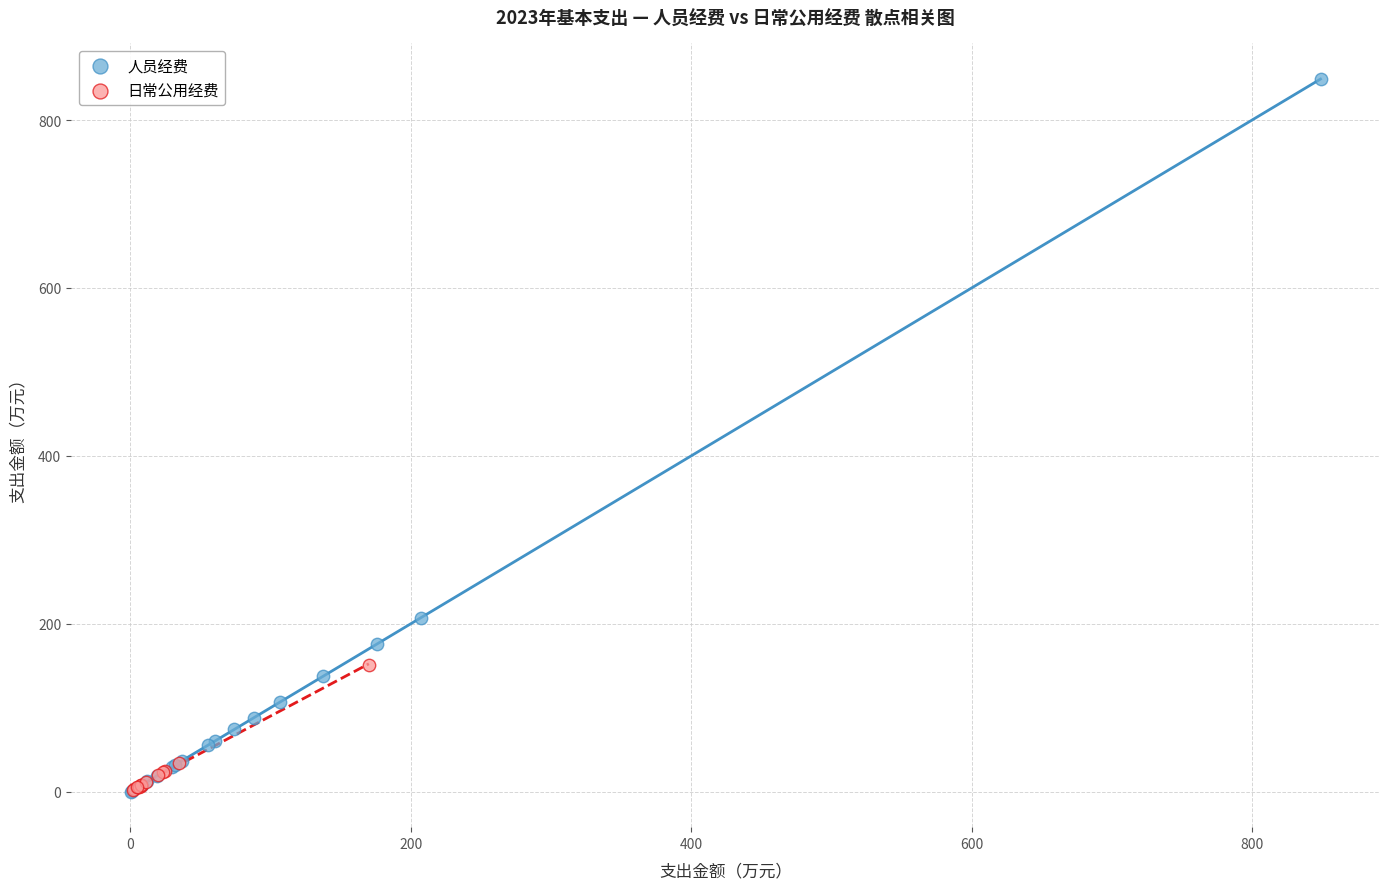

Which series reaches the maximum Y coordinate?

人员经费